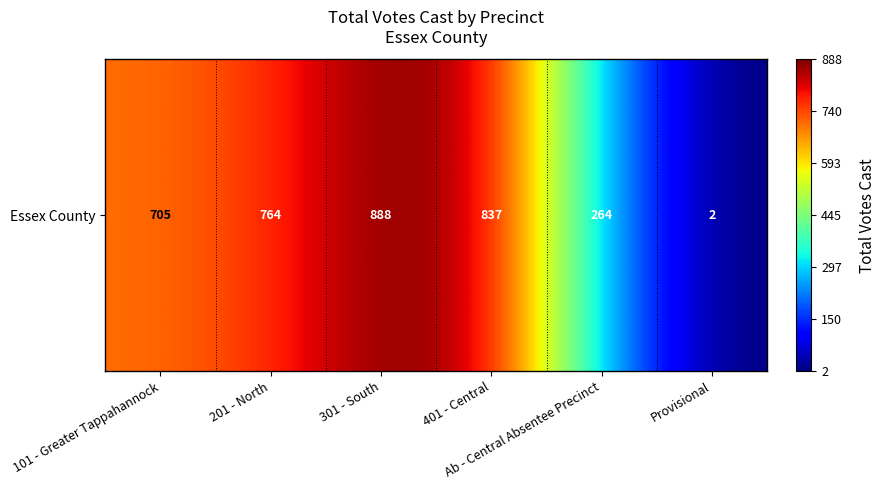

What is the minimum value shown in the chart?

2